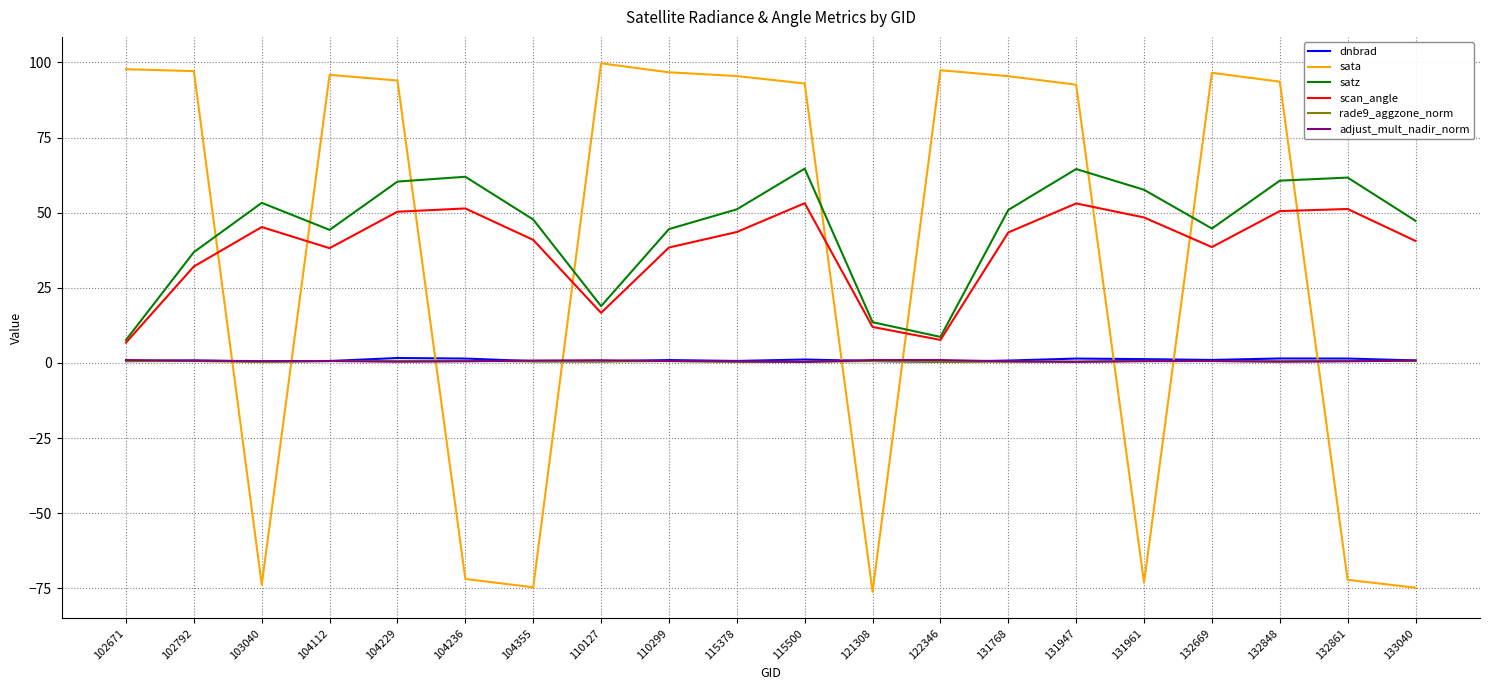

Is the value of satz at 131961 greater than the value of dnbrad at 104112?

Yes